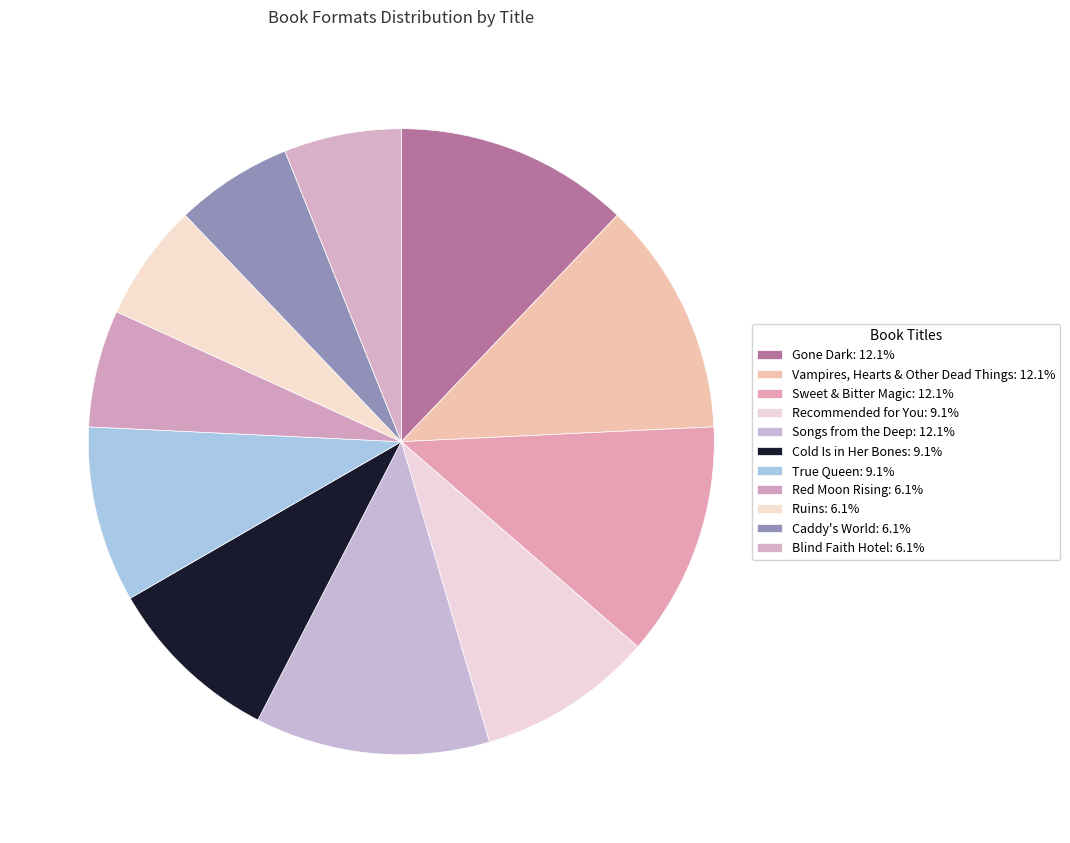

Is there any slice that represents more than half of the pie?

No